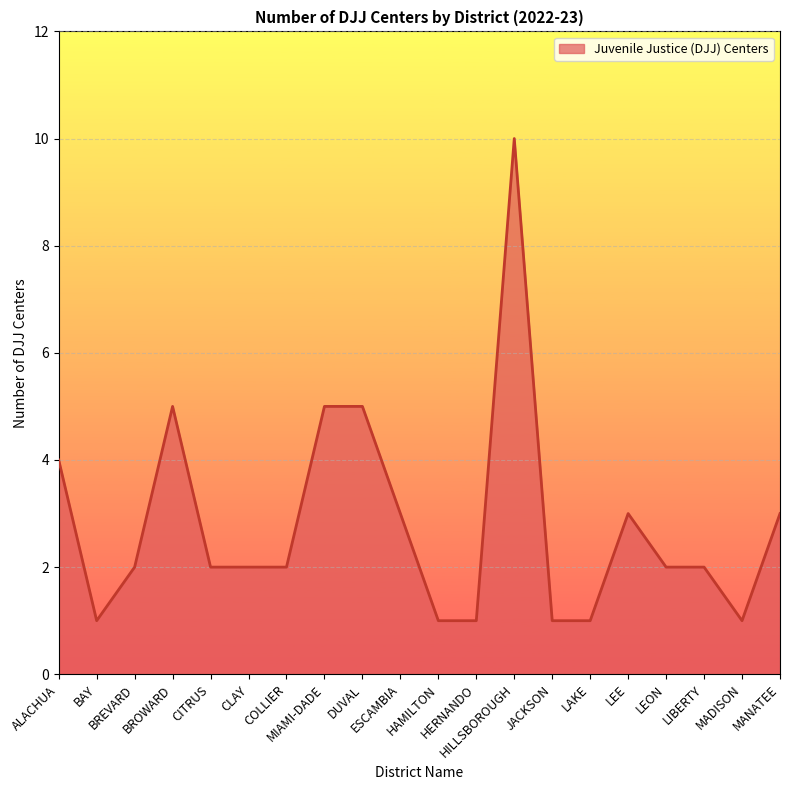

At which category does the data reach its first local peak?

BROWARD